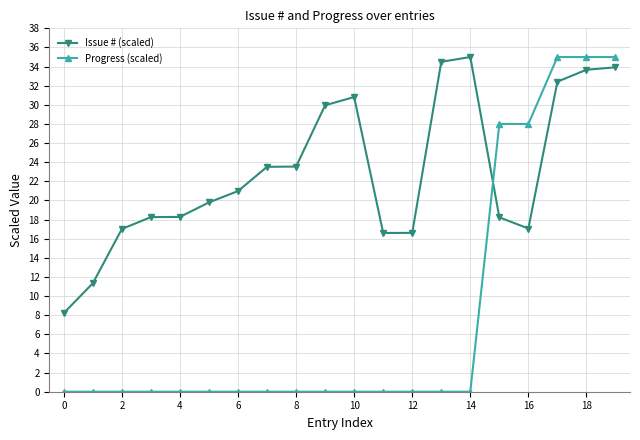

Rank the series by their average value, from lowest to highest.

Progress (scaled), Issue # (scaled)